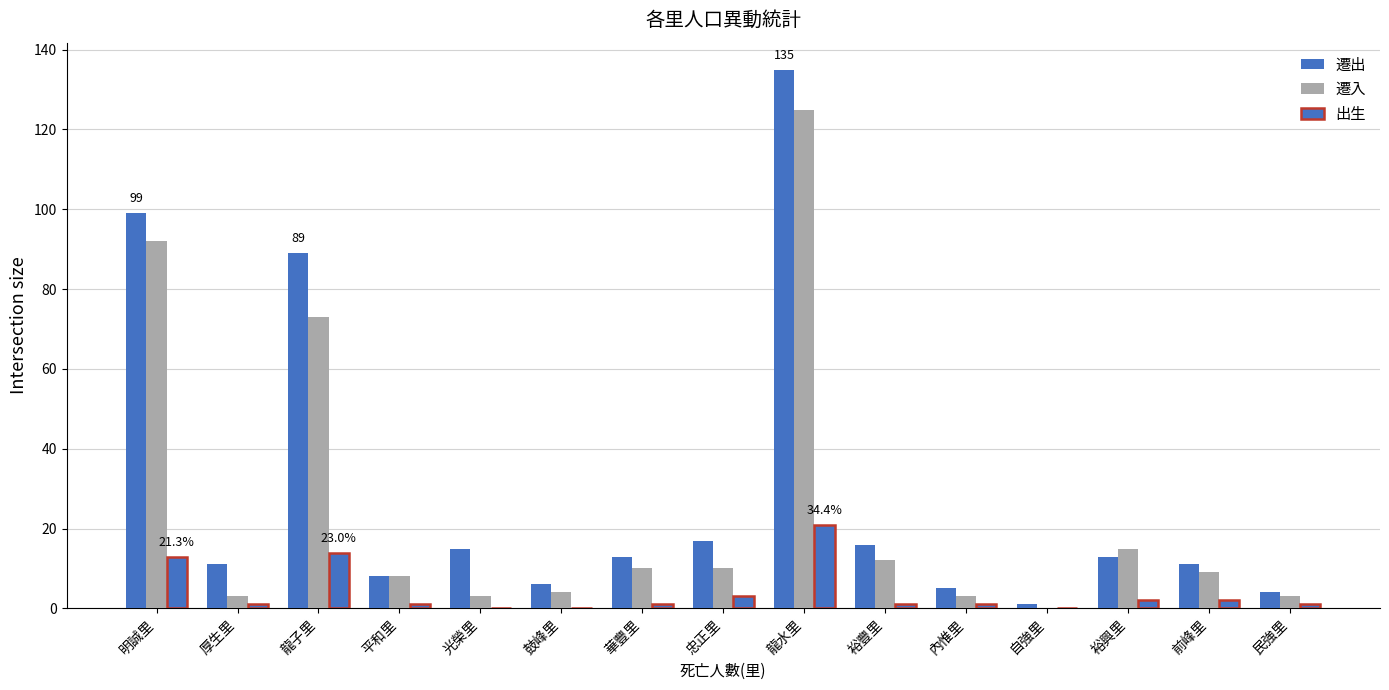

True or false: 遷入 has a value of 1 at 內惟里.

False